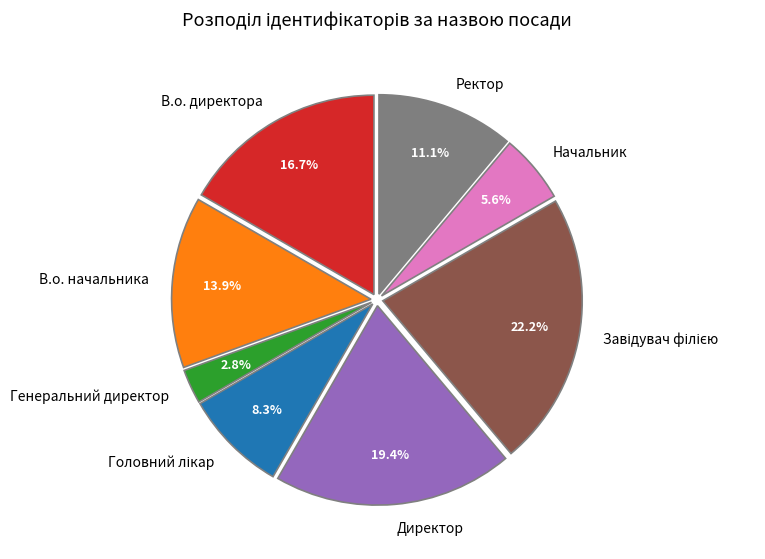

To the nearest percent, what is the difference between the largest and smallest slice percentages?

19%